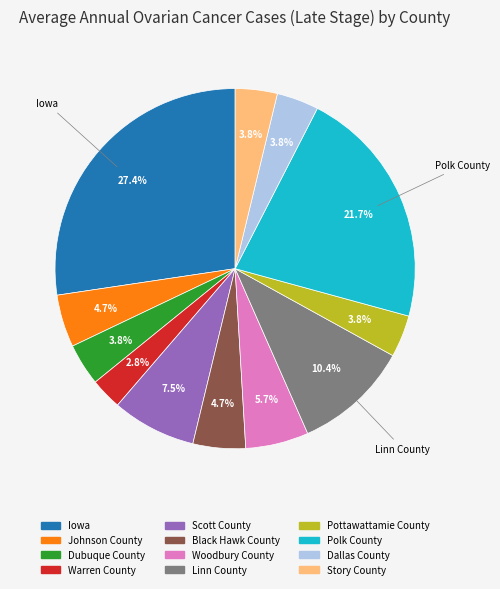

Does Johnson County represent more than half of the total?

No